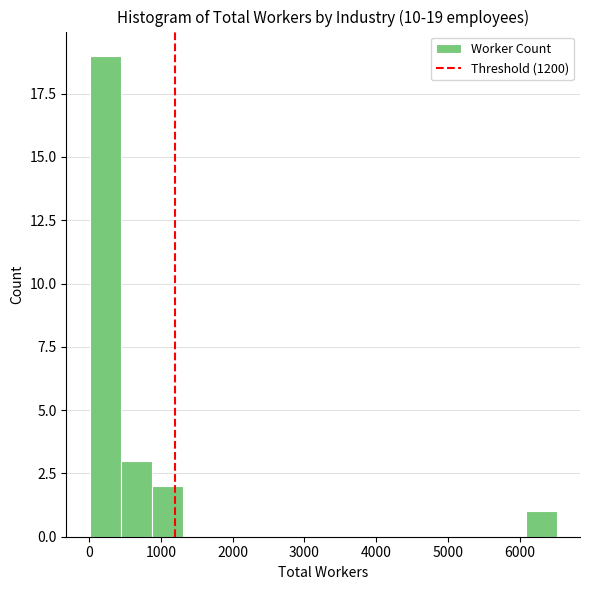

Over which range of the x-axis is the bar tallest?

0 to 400